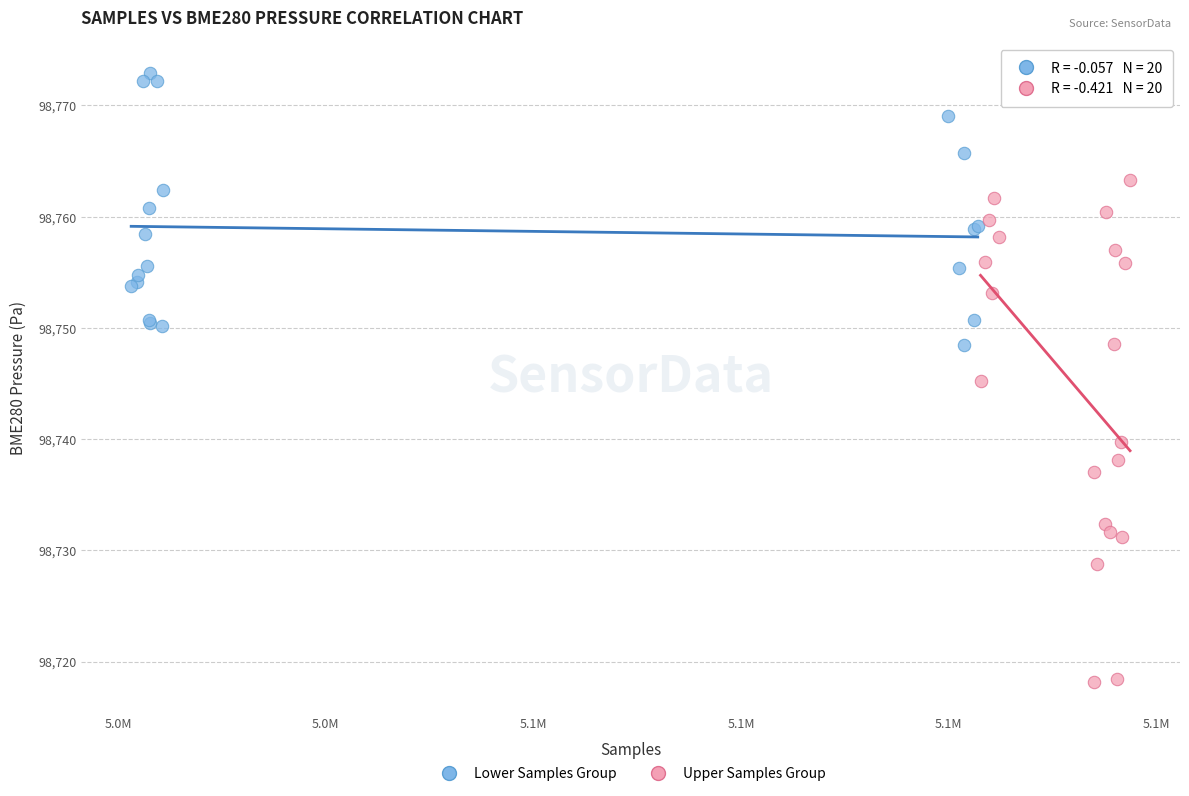

Which series has the largest Y range (max minus min)?

Upper Samples Group